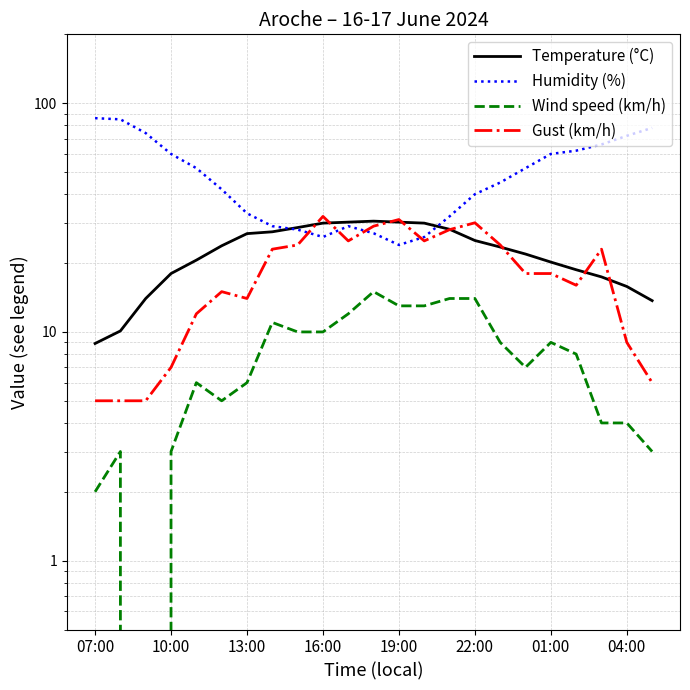

Does the chart have visible grid lines?

Yes